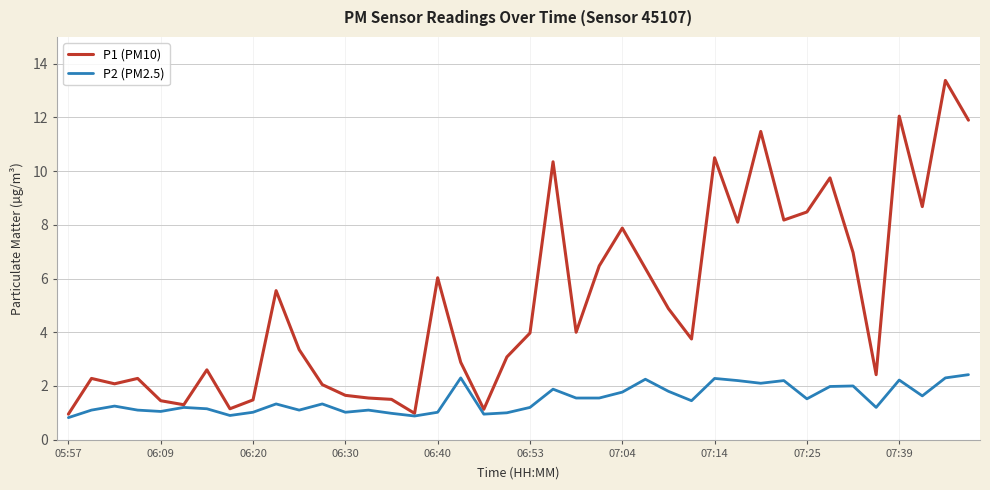

What are all the series names shown in the legend?

P1 (PM10), P2 (PM2.5)